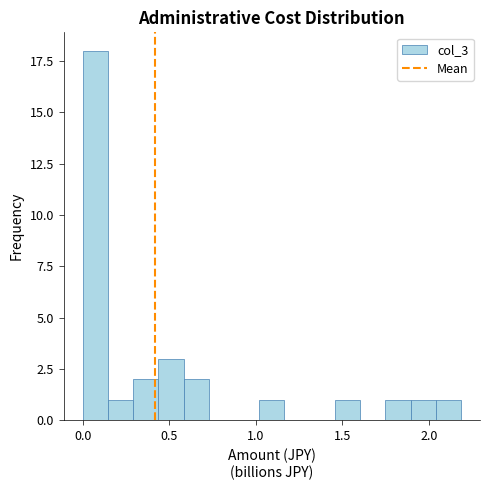

Around what value on the x-axis is the tallest bar? Give the approximate position of its centre, as read against the axis.

0.05